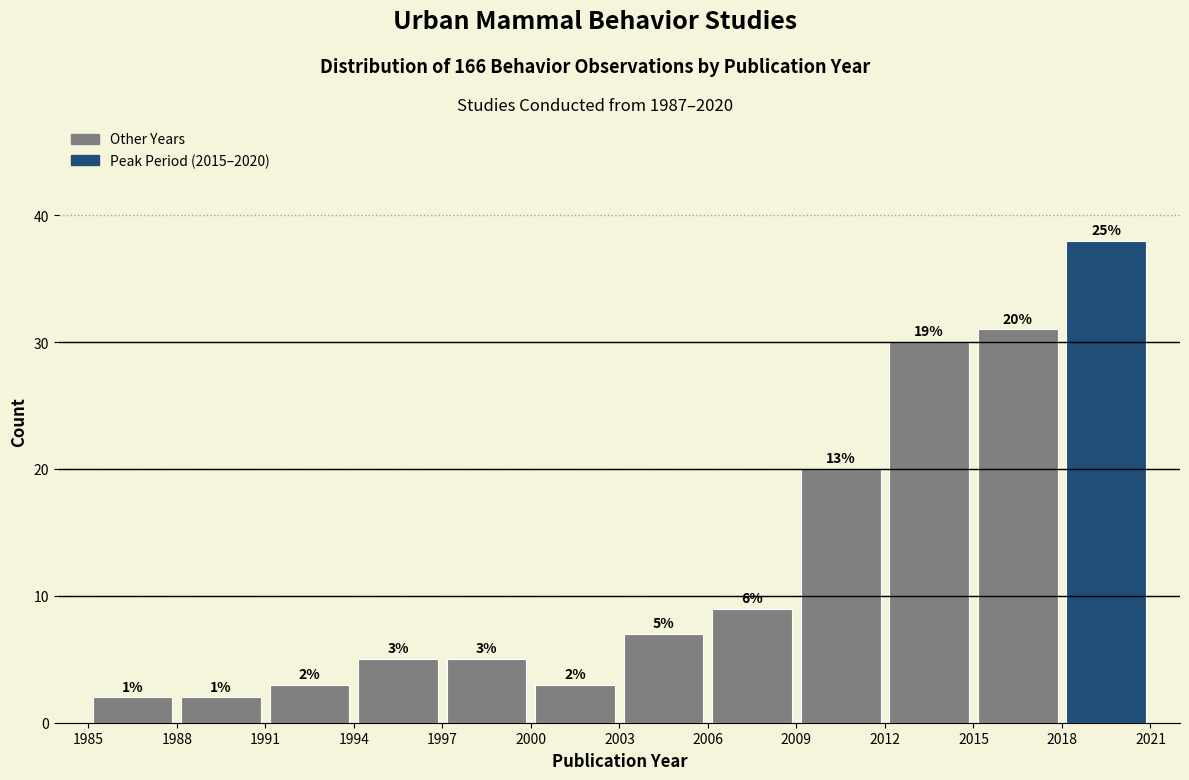

Over which range of the x-axis is the bar tallest?

2018 to 2021